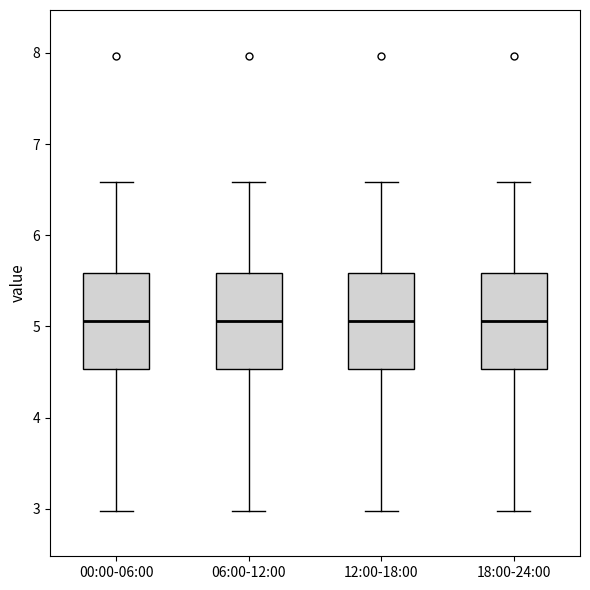

Where is the upper edge of the box for 18:00-24:00 on the y-axis? The values are not printed on the chart, so give them approximately, as read against the axis.

5.6